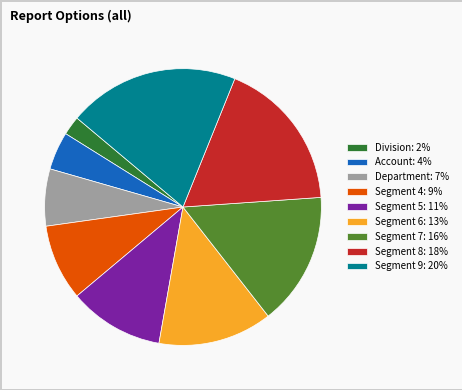

Does Department represent more than half of the total?

No